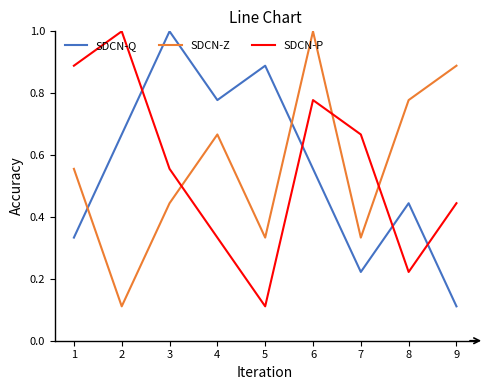

How many times do SDCN-P and SDCN-Q cross each other?

4